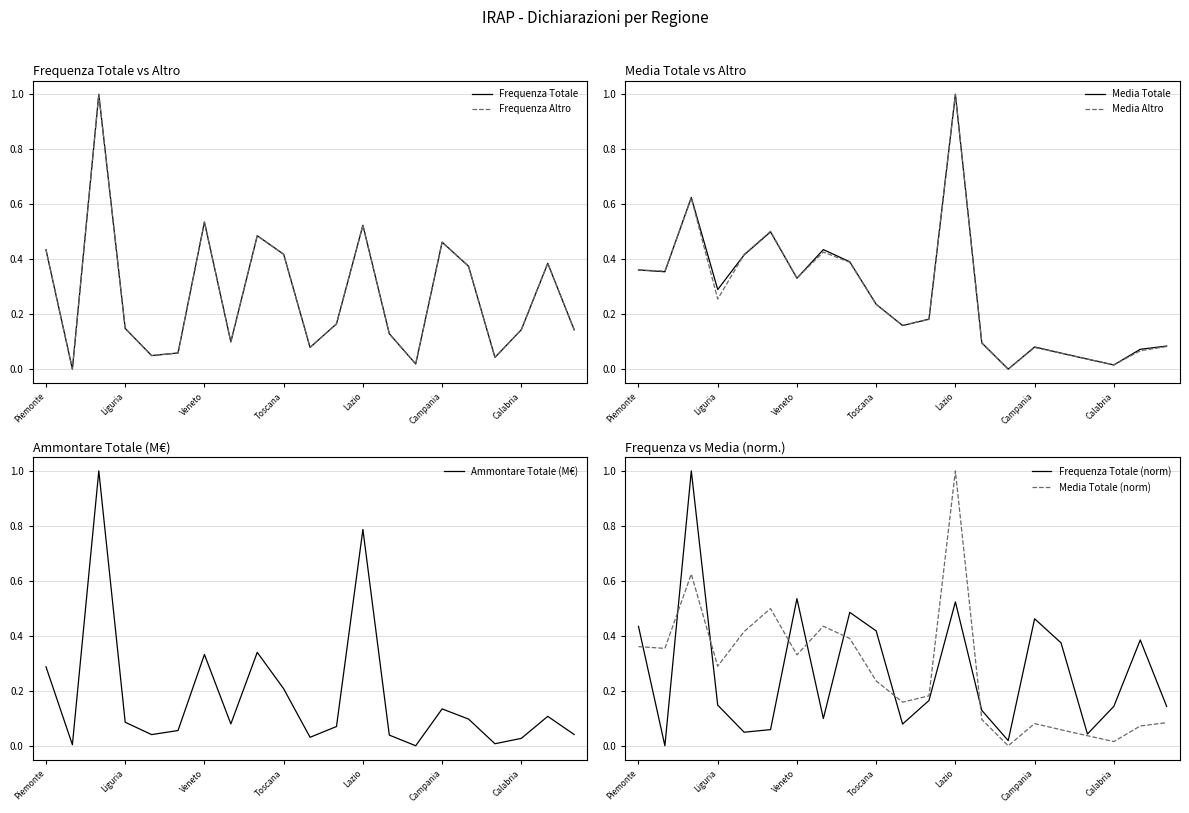

At which label does Frequenza Altro reach its minimum?

Valle d'Aosta